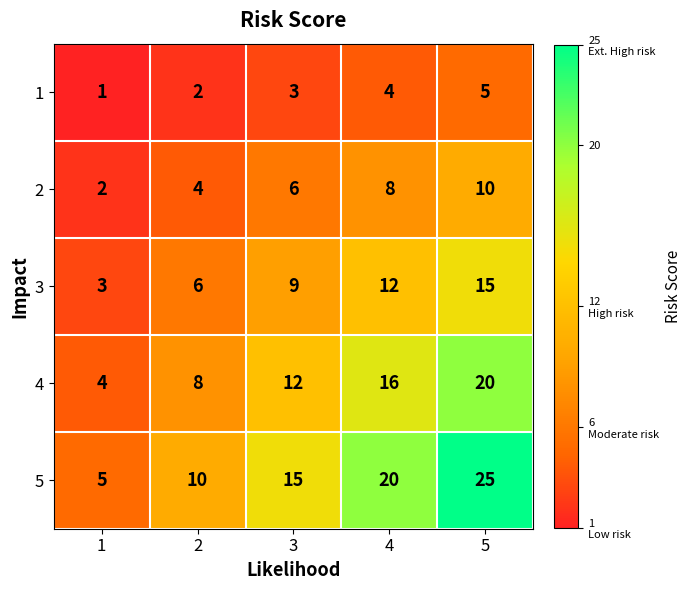

True or false: 1 has a value of 1 at 2.

False